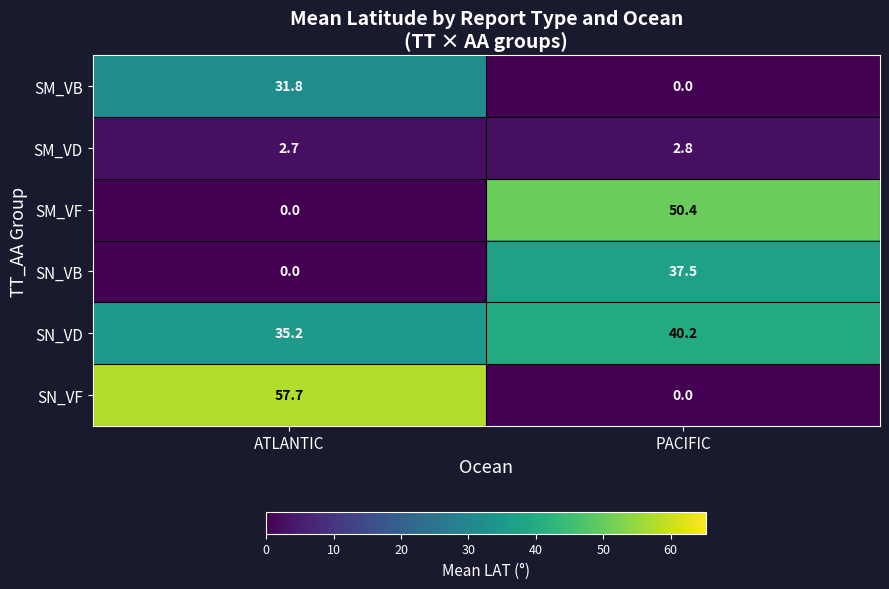

True or false: SN_VF has a value of 57.7 at ATLANTIC.

True